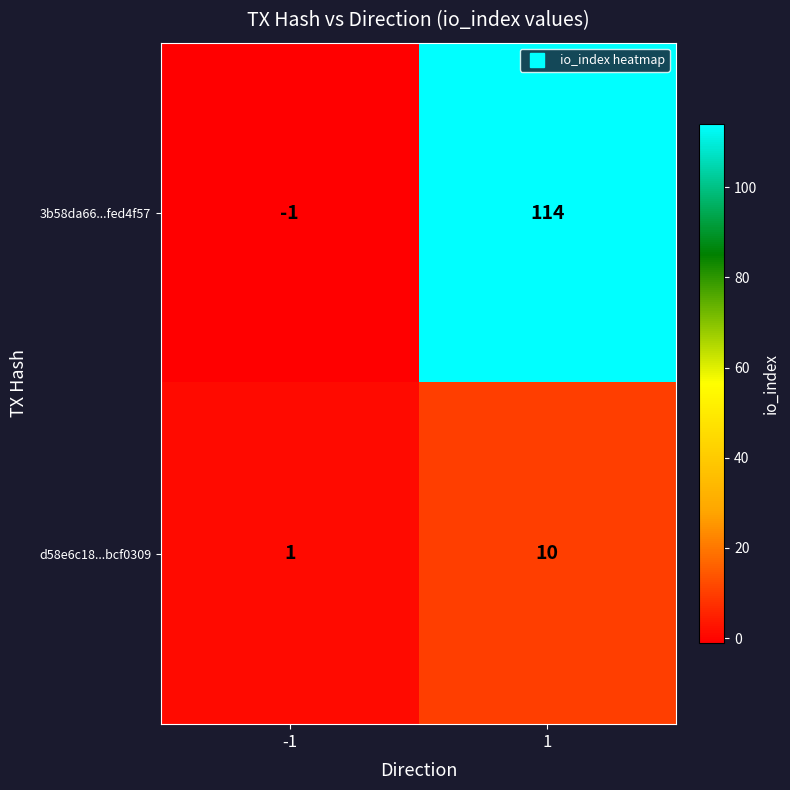

At -1, list the series in order from largest to smallest.

d58e6c18...bcf0309, 3b58da66...fed4f57